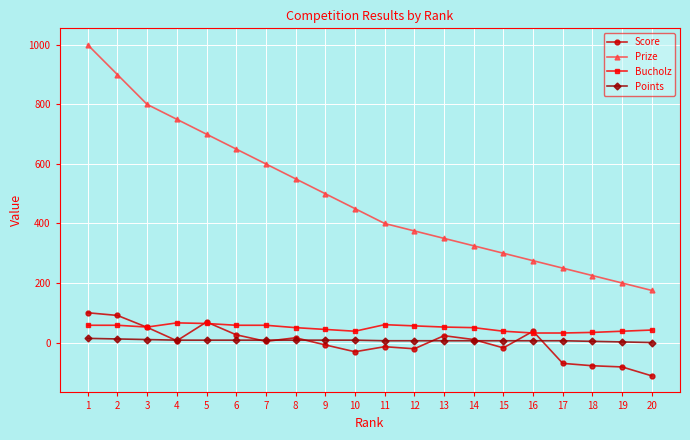

At which label does Prize reach its minimum?

20